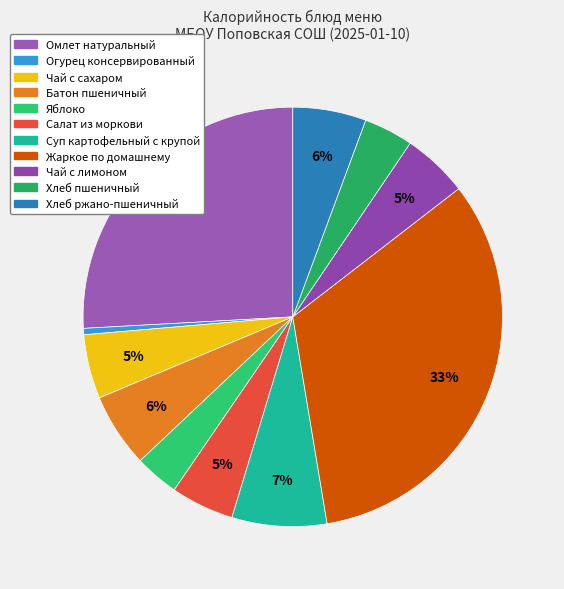

Count the number of slices in the pie.

11